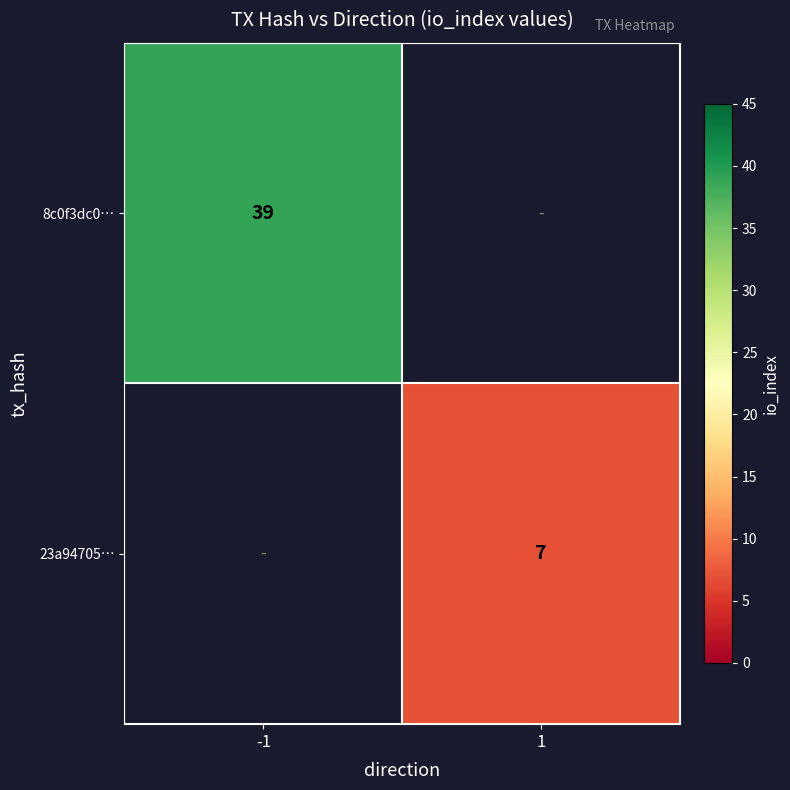

The 8c0f3dc0… series shows 39 at -1. True or false?

True